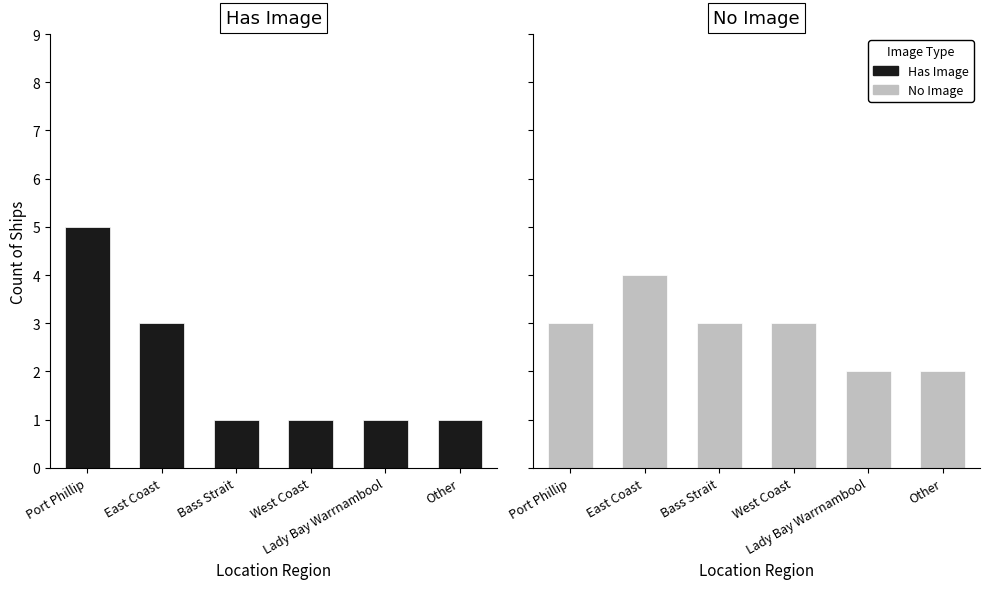

Rank the series at Bass Strait from highest to lowest value.

No Image, Has Image